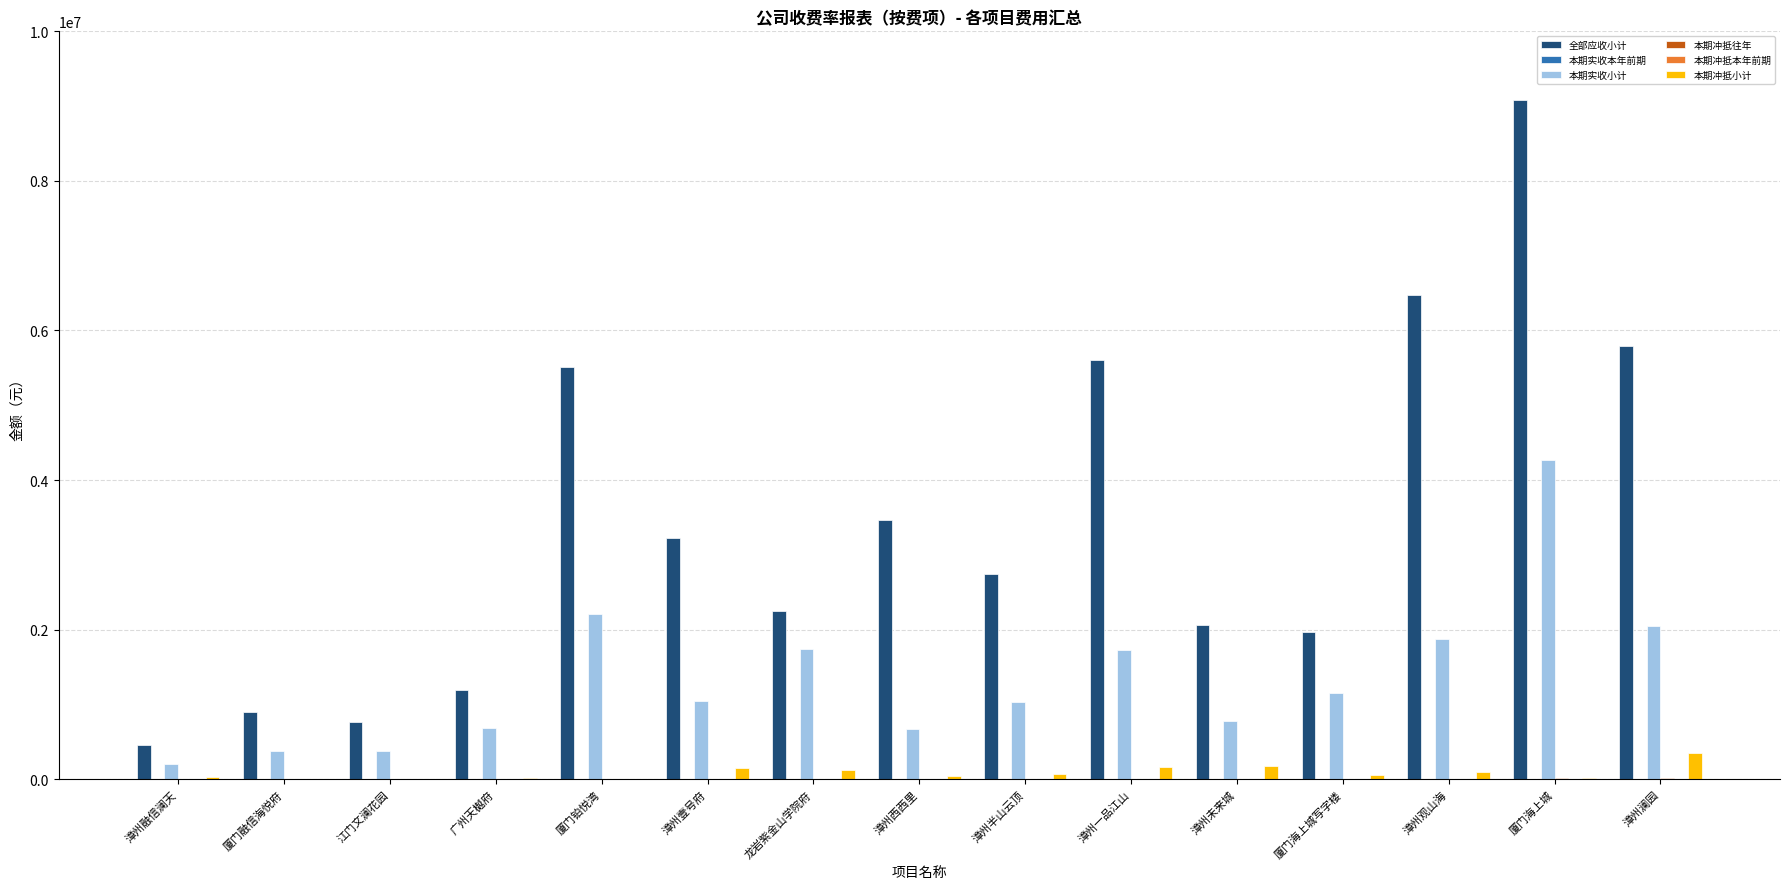

What is the label of the 3rd bar from the left?

江门文澜花园